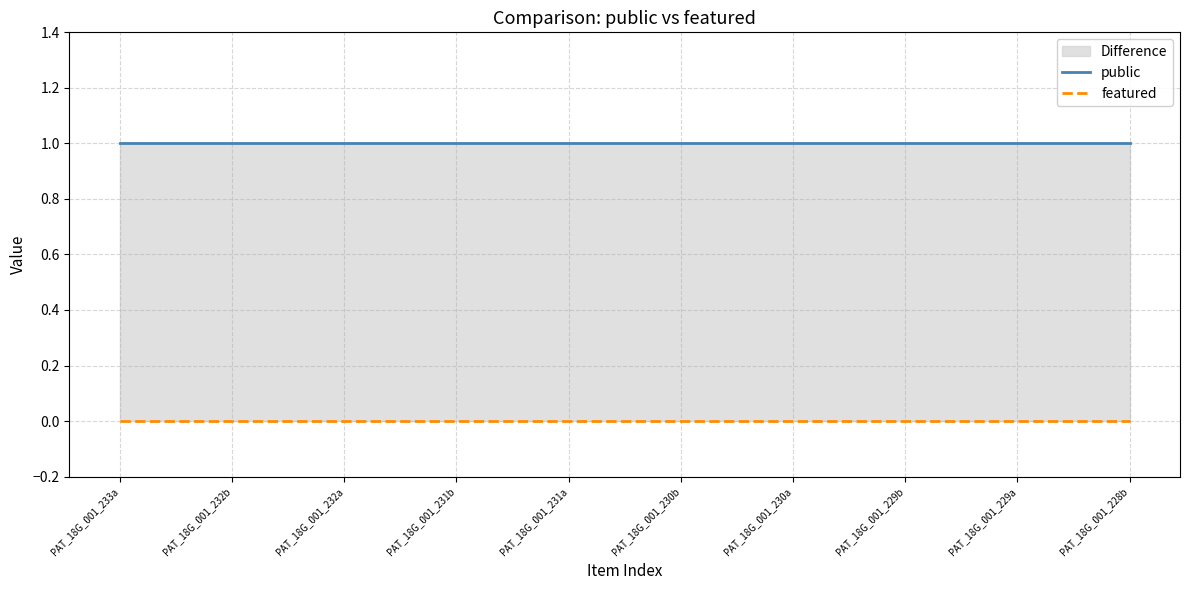

Reading right to left, list all the values displayed in this chart.

public: PAT_18G_001_228b=1	PAT_18G_001_229a=1	PAT_18G_001_229b=1	PAT_18G_001_230a=1	PAT_18G_001_230b=1	PAT_18G_001_231a=1	PAT_18G_001_231b=1	PAT_18G_001_232a=1	PAT_18G_001_232b=1	PAT_18G_001_233a=1
featured: PAT_18G_001_228b=0	PAT_18G_001_229a=0	PAT_18G_001_229b=0	PAT_18G_001_230a=0	PAT_18G_001_230b=0	PAT_18G_001_231a=0	PAT_18G_001_231b=0	PAT_18G_001_232a=0	PAT_18G_001_232b=0	PAT_18G_001_233a=0